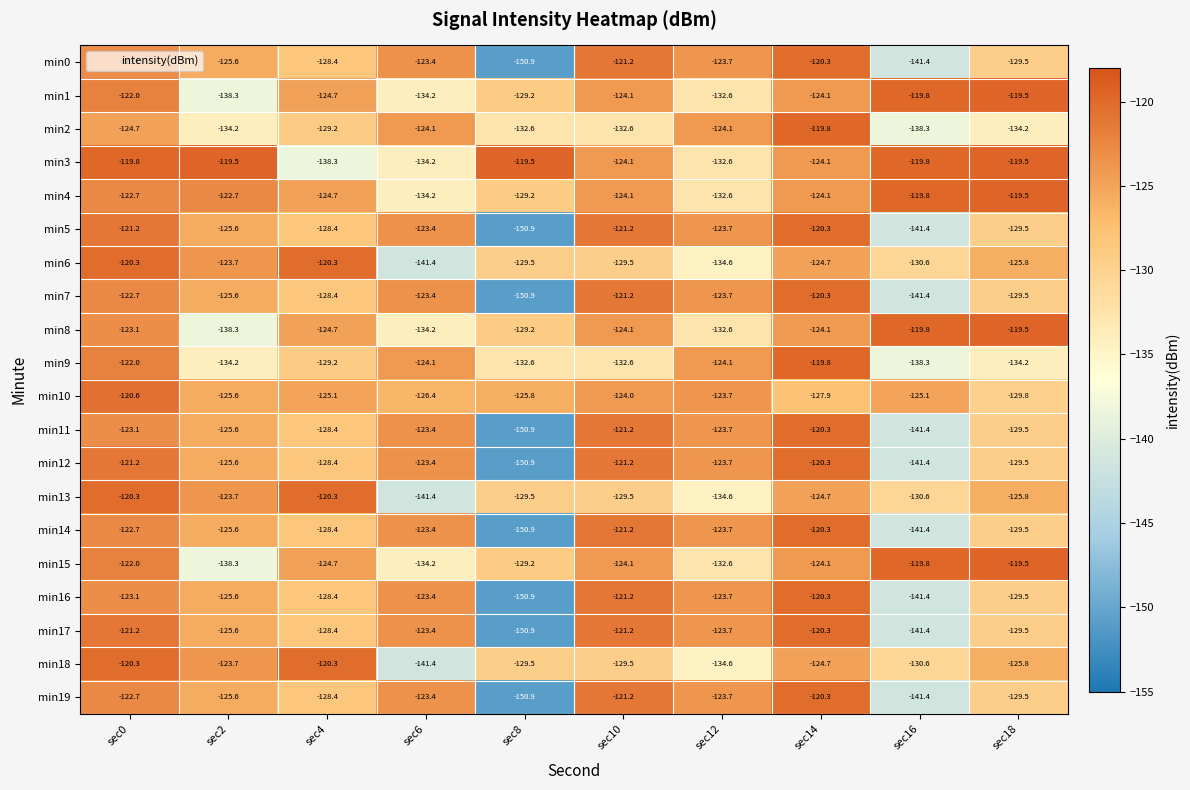

What is the difference between the second highest and second lowest values in the min5 series?

20.2